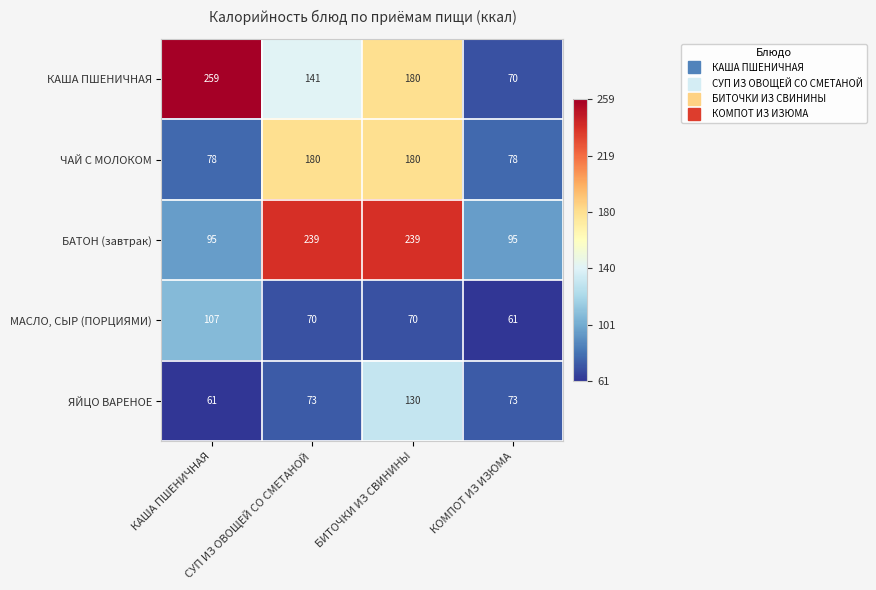

Which series has the largest total across all categories?

БАТОН (завтрак)